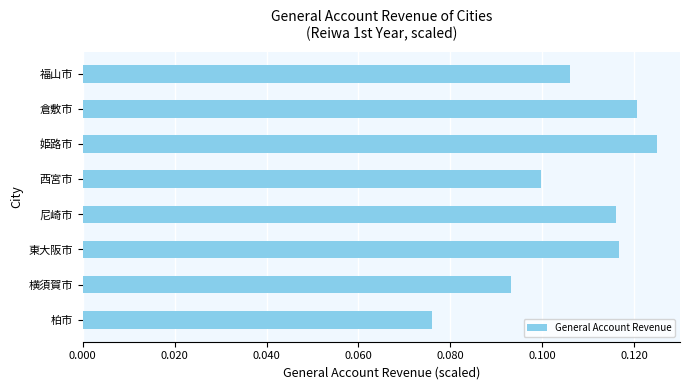

The chart shows a value of 0.1 at 姫路市. True or false?

True